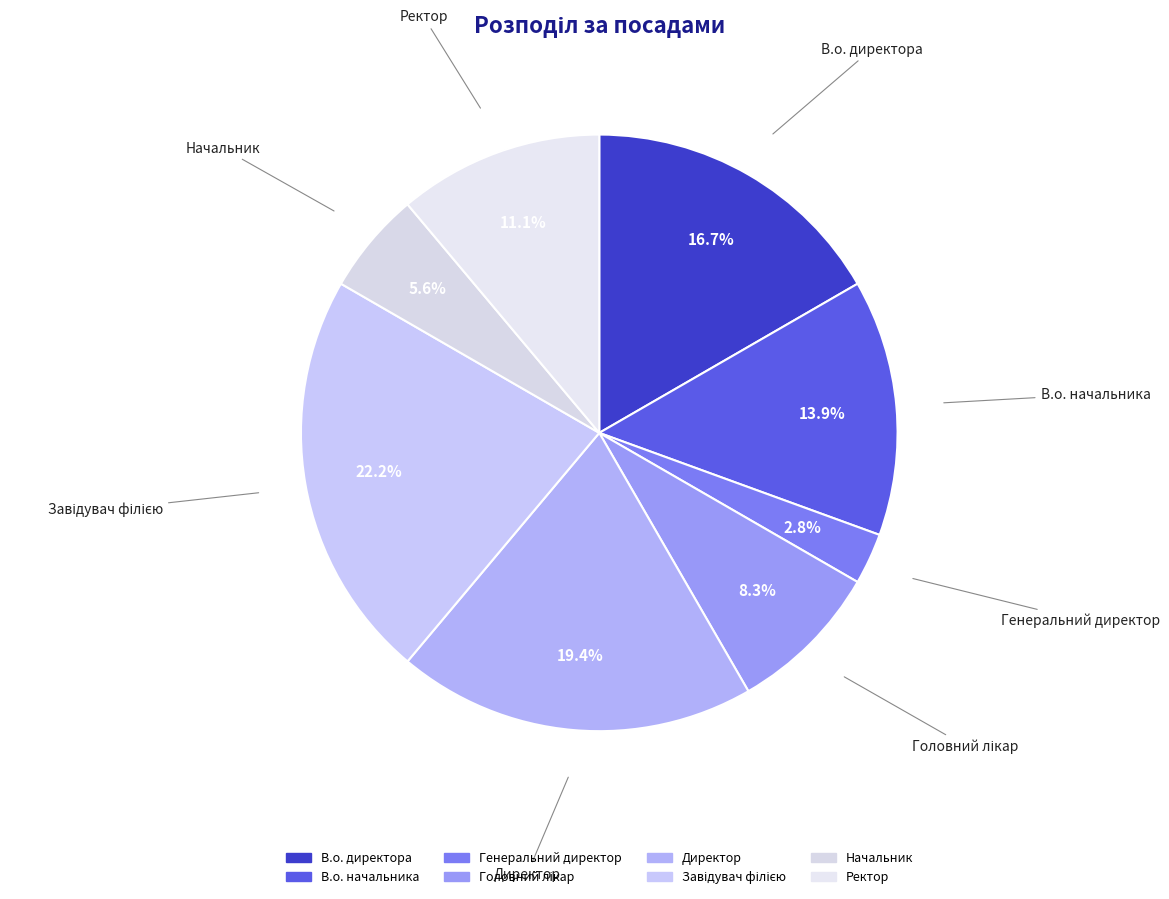

Which has a higher value, Начальник or В.о. начальника?

В.о. начальника